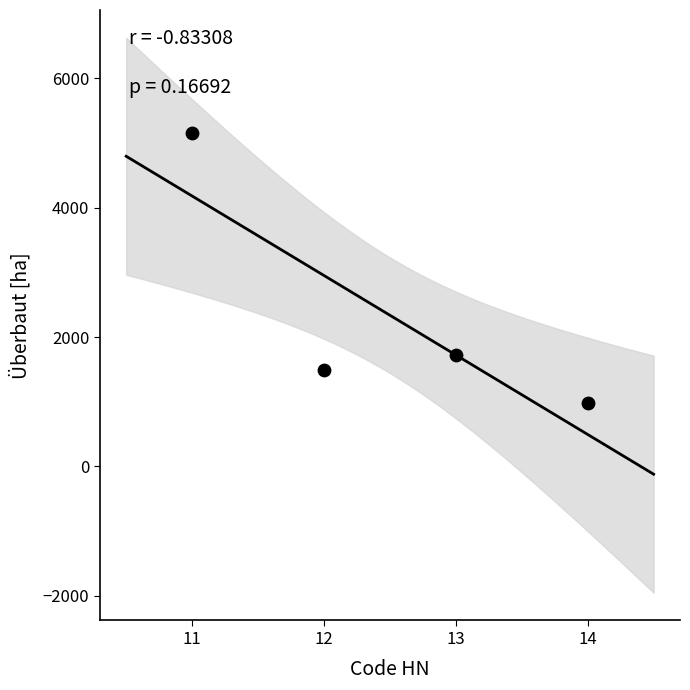

What is the range of X values (max minus min)?

3.0